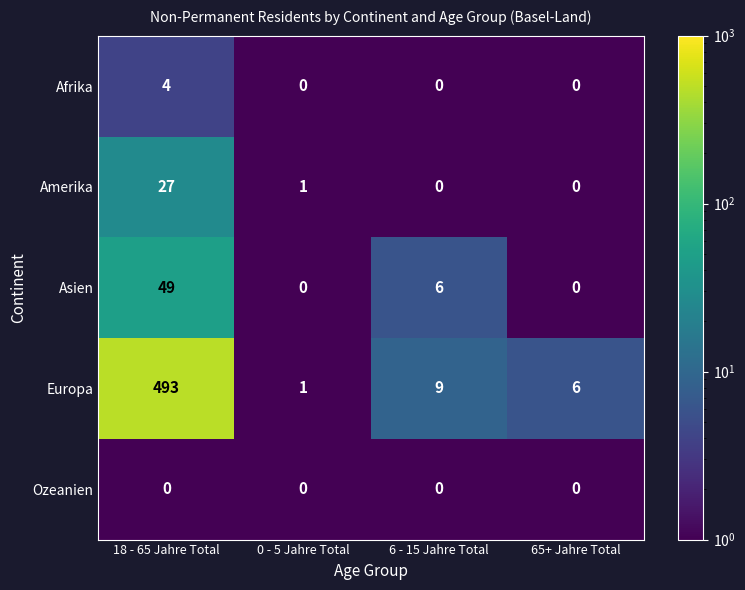

At which label does Amerika first exceed 1?

18 - 65 Jahre Total